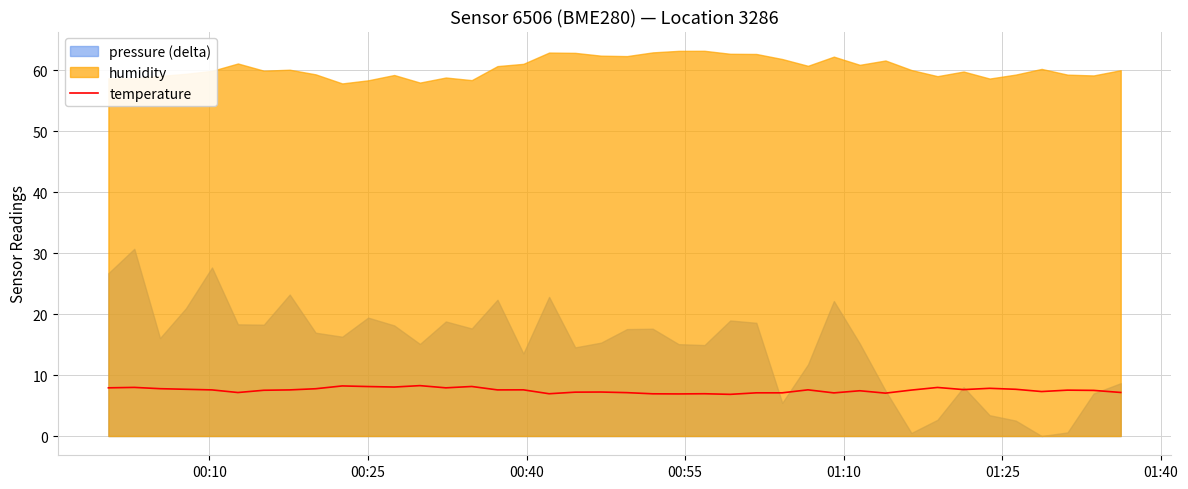

What is the maximum value for temperature?

8.3